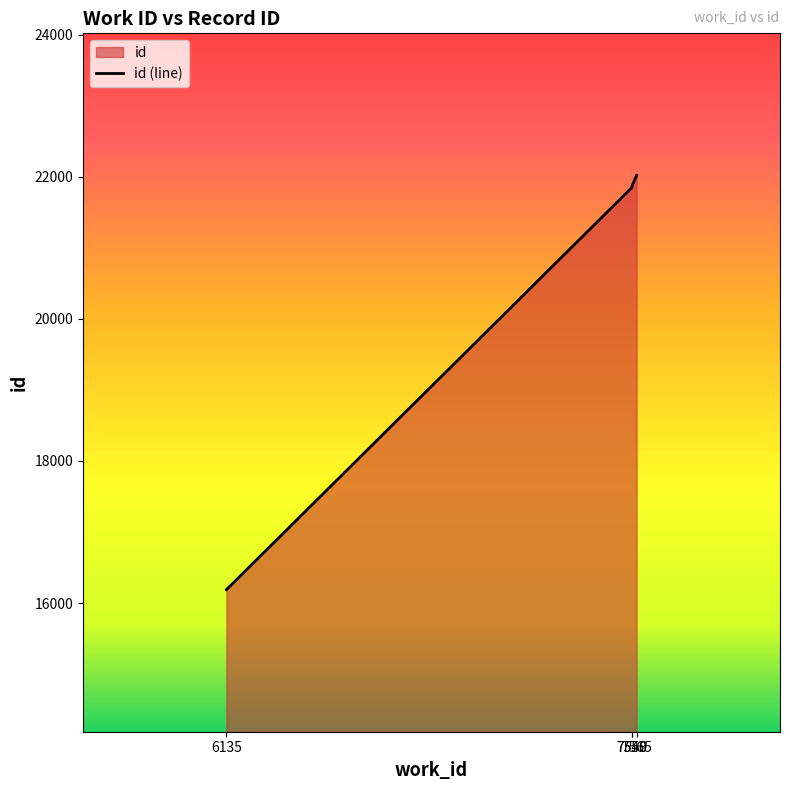

How many data points does each series have?

4